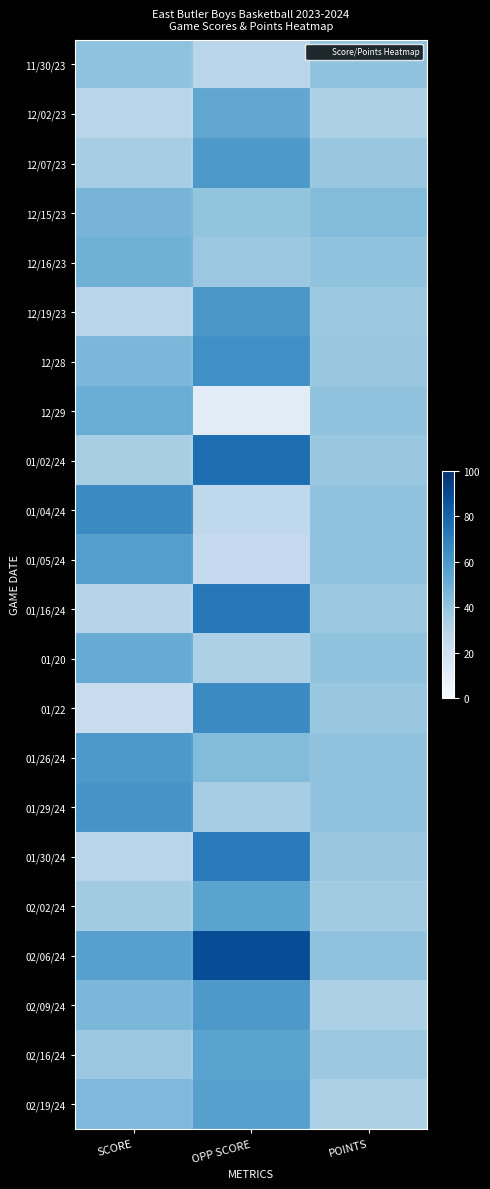

Between SCORE and OPP SCORE, which series saw the biggest shift?

01/02/24